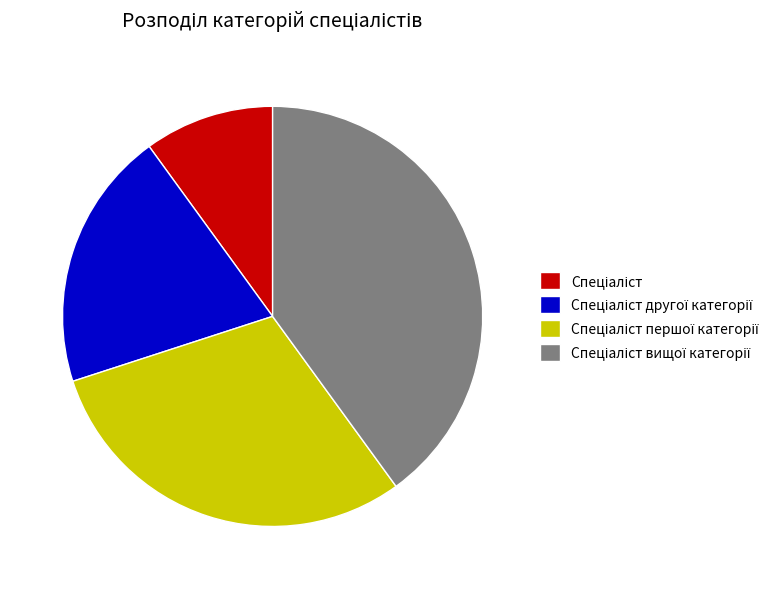

Is there a majority slice in this chart?

No